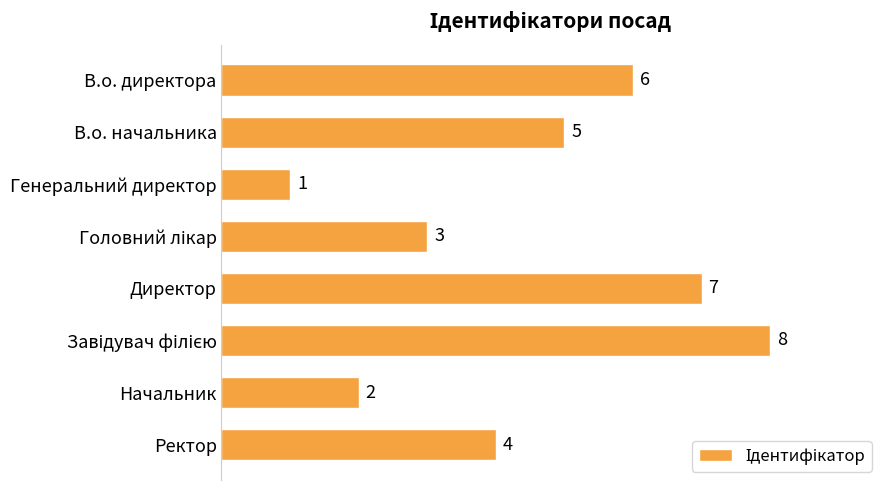

What is the minimum value shown in the chart?

1